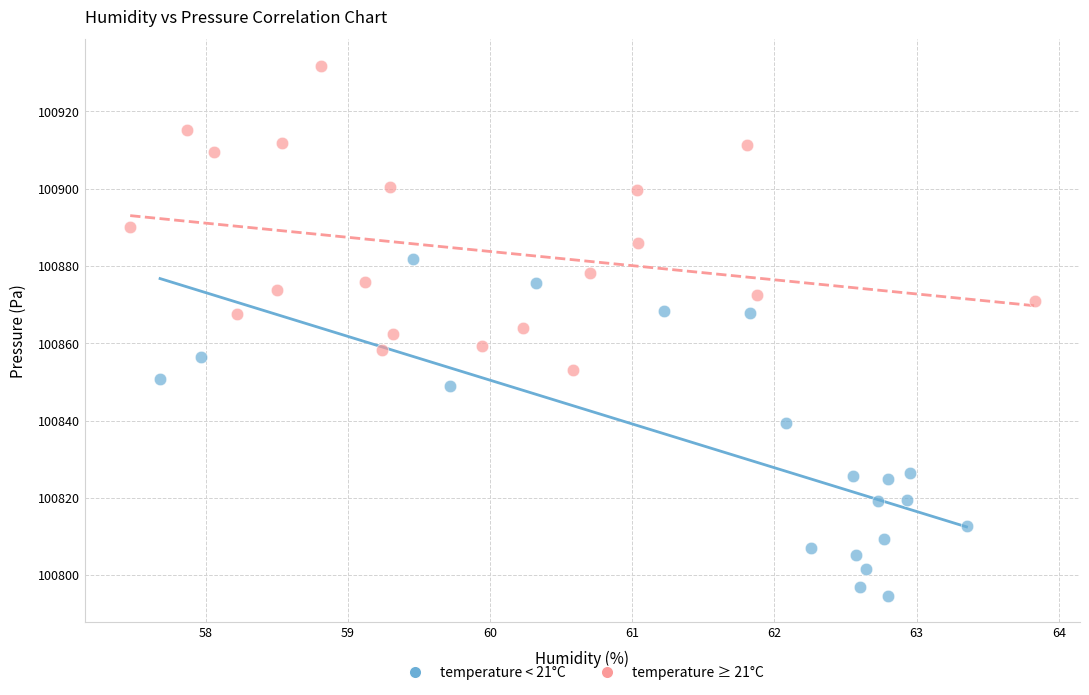

Which series contains the highest Y value?

temperature ≥ 21°C